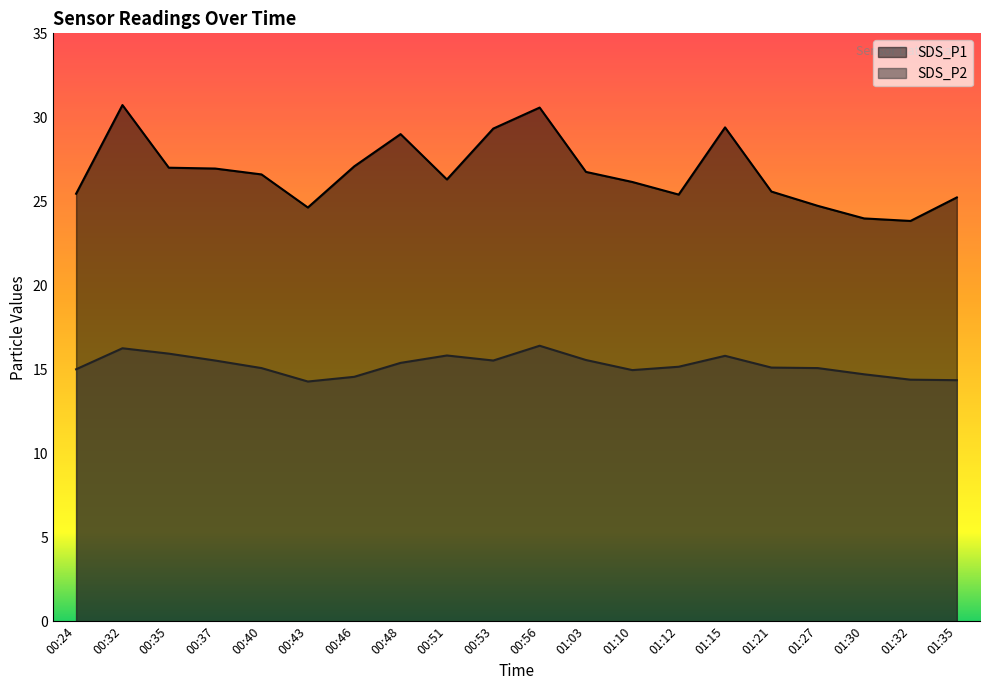

Which series changed the most between 00:56 and 01:15?

SDS_P1